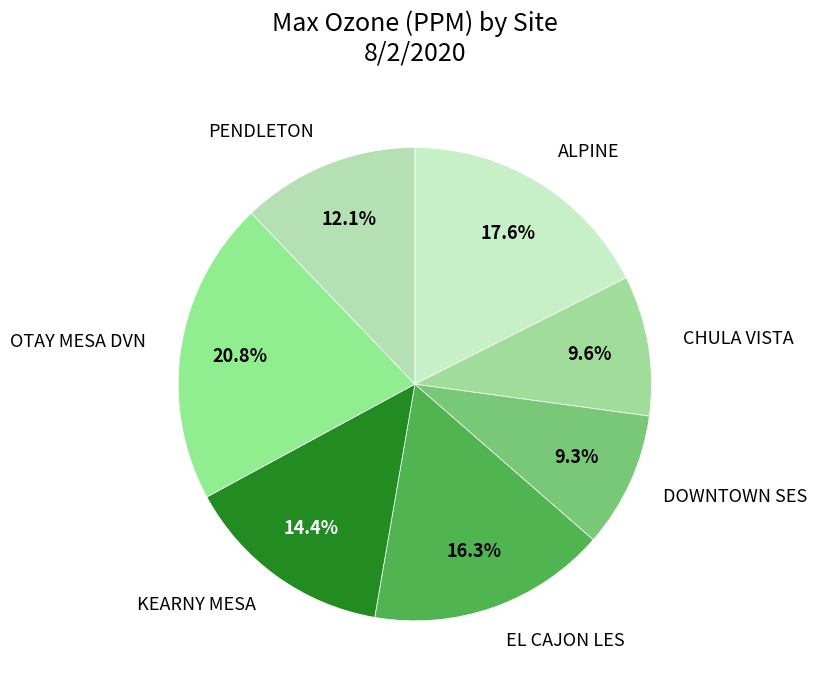

What is the largest slice in the pie chart?

OTAY MESA DVN